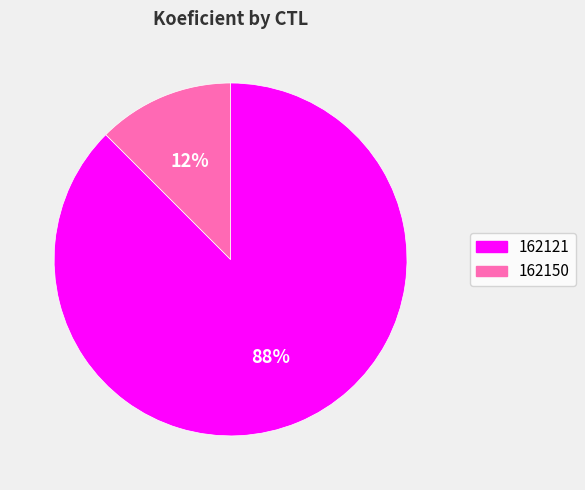

Does 162150 account for over 50% of the chart?

No